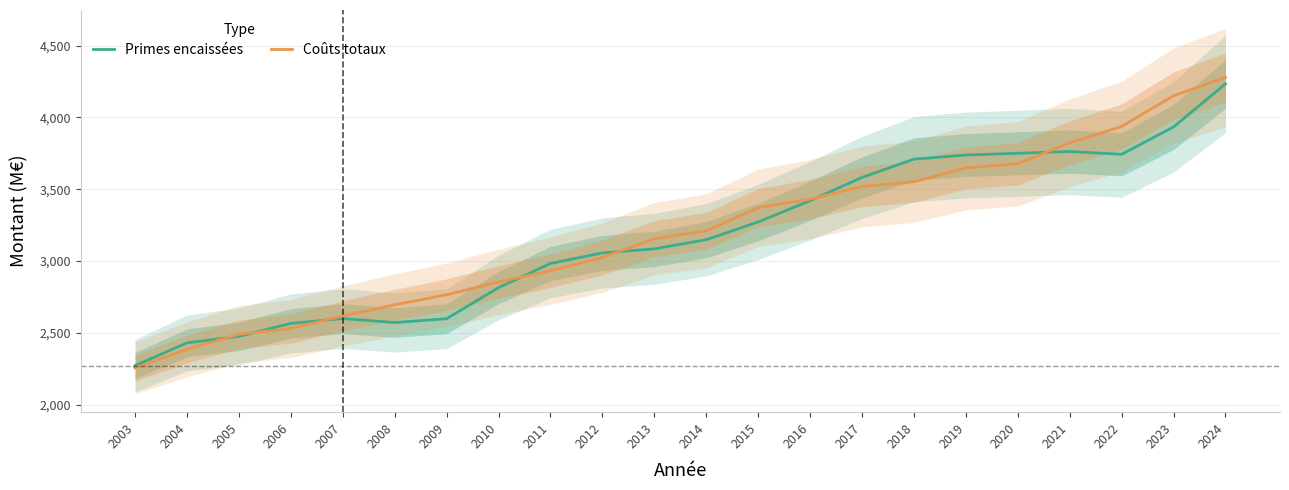

At which label does Coûts totaux first exceed 3210?

2014